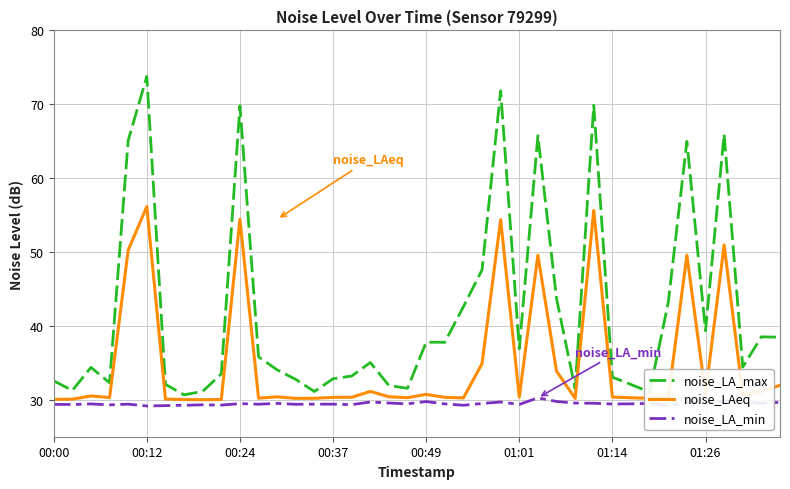

Which series has the widest spread of values?

noise_LA_max